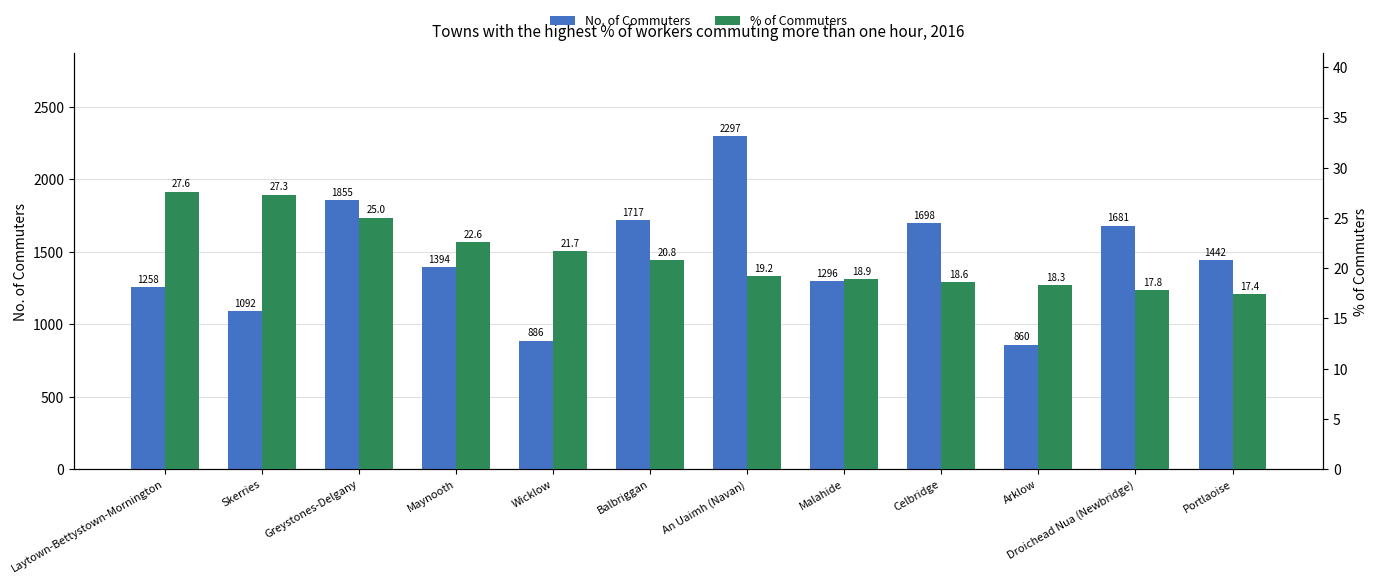

Which category has the lowest value in the No. of Commuters series?

Arklow